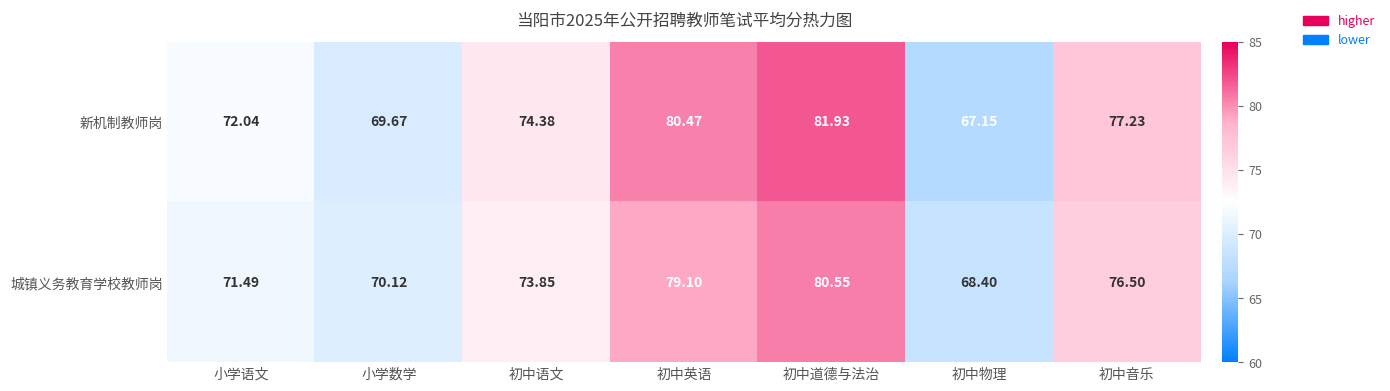

Rank the series at 小学语文 from lowest to highest value.

城镇义务教育学校教师岗, 新机制教师岗